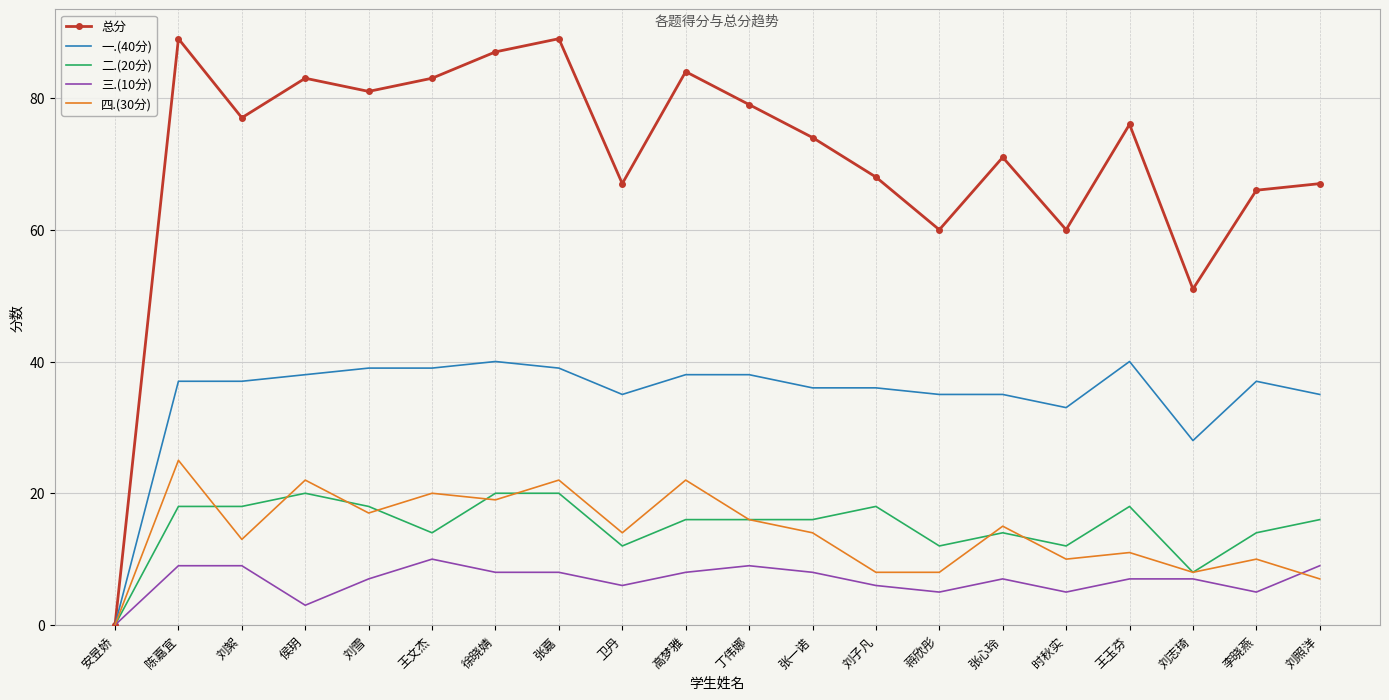

What is the greatest value displayed?

89